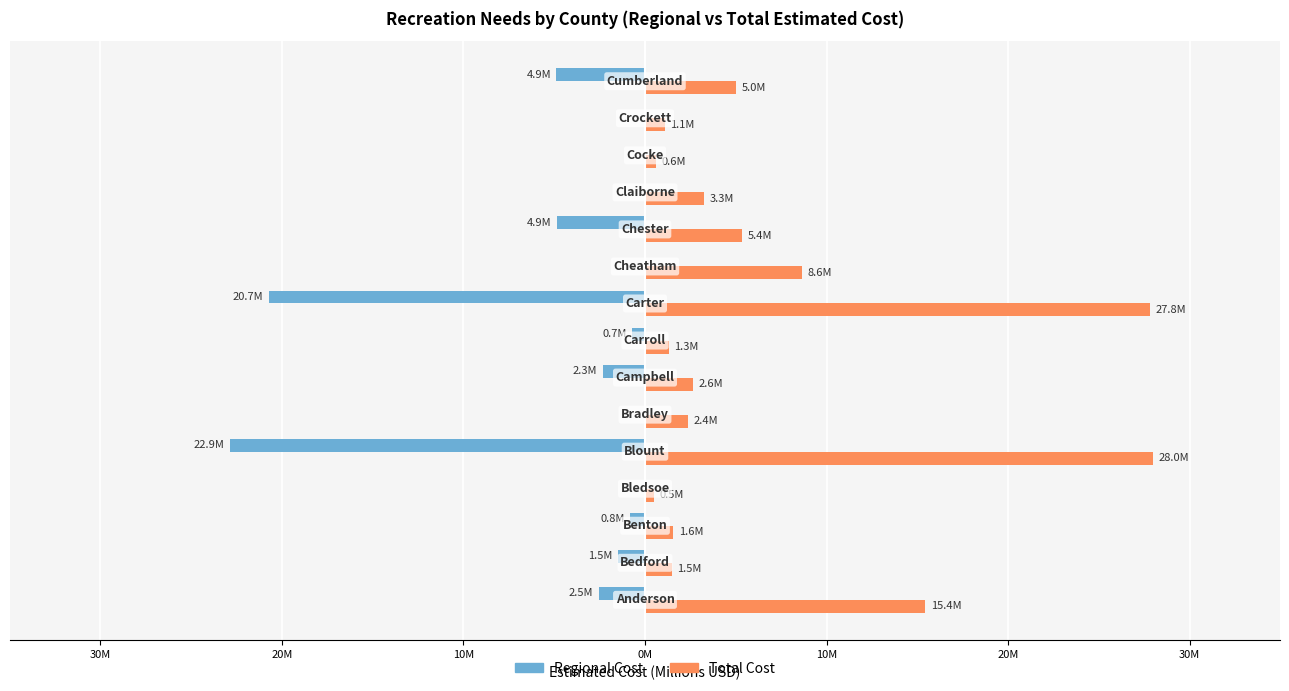

What are all the series names shown in the legend?

Regional Cost, Total Cost